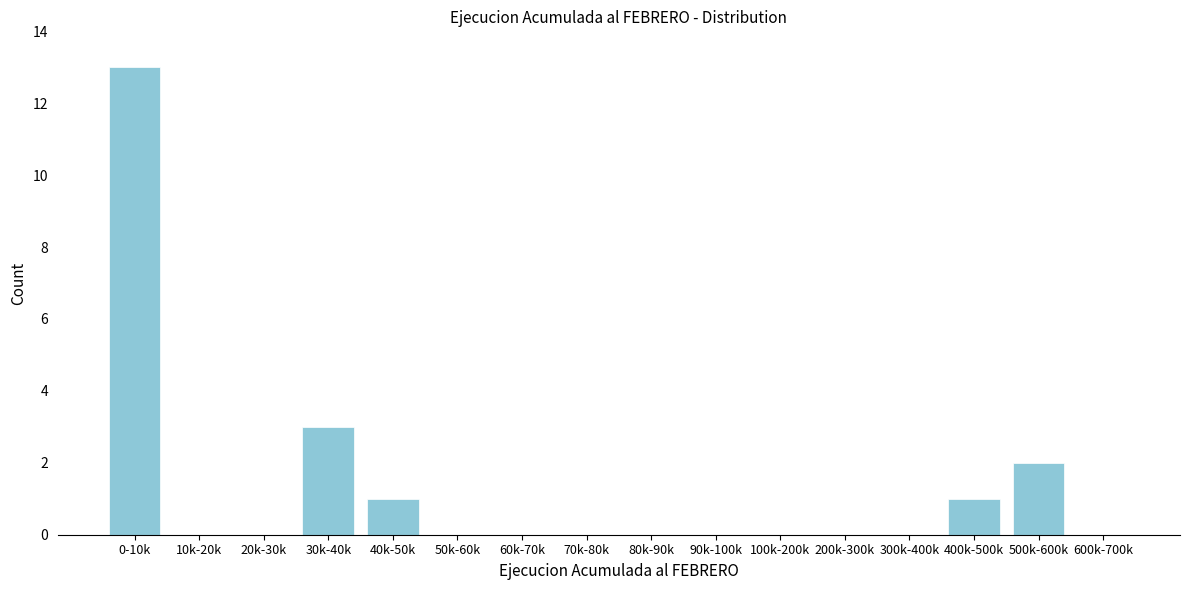

Reading right to left, list all the values displayed in this chart.

600k-700k=0	500k-600k=2	400k-500k=1	300k-400k=0	200k-300k=0	100k-200k=0	90k-100k=0	80k-90k=0	70k-80k=0	60k-70k=0	50k-60k=0	40k-50k=1	30k-40k=3	20k-30k=0	10k-20k=0	0-10k=13